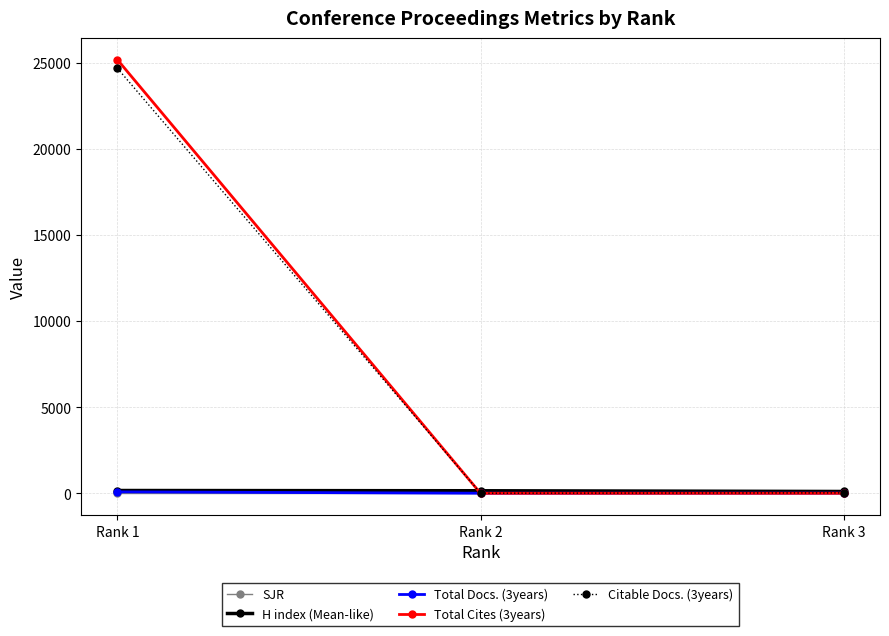

At how many categories does at least one series exceed 12198?

1